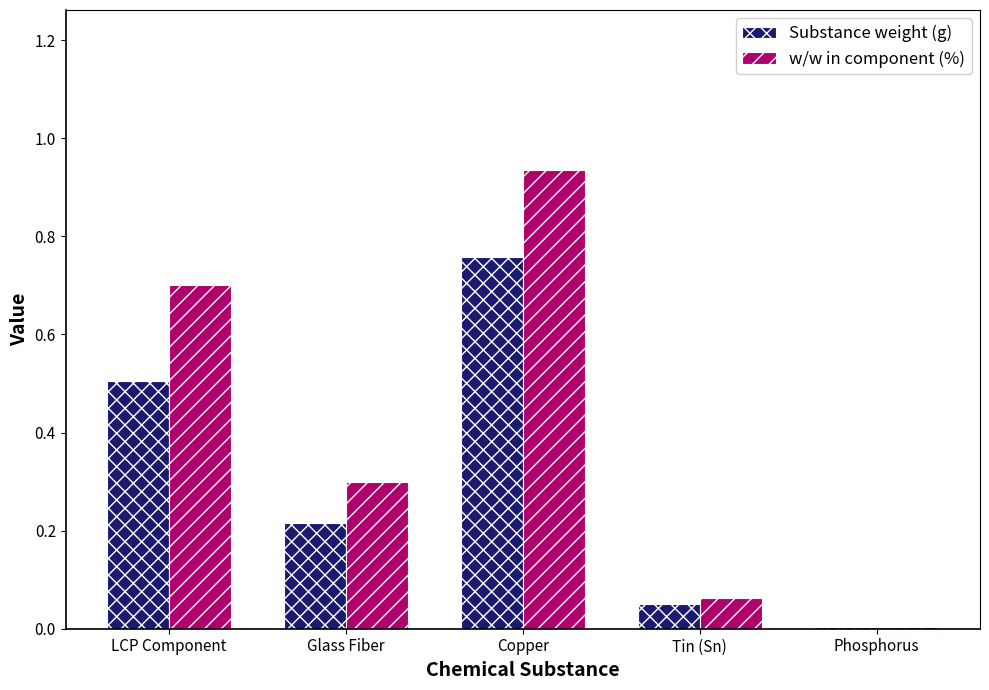

Between LCP Component and Copper, which series saw the biggest shift?

Substance weight (g)